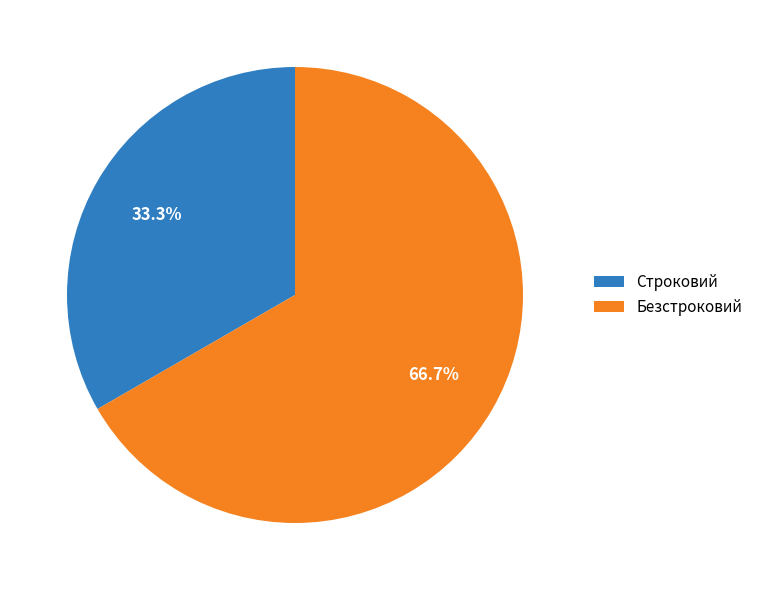

The Строковий slice represents 33% of the pie. True or false?

True